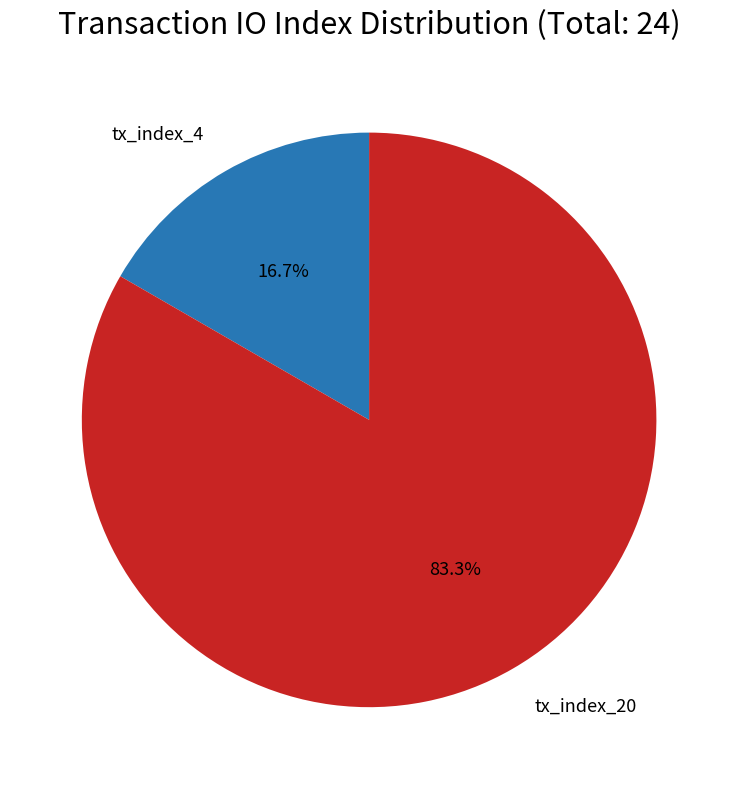

To the nearest percent, what is the average slice percentage?

50%